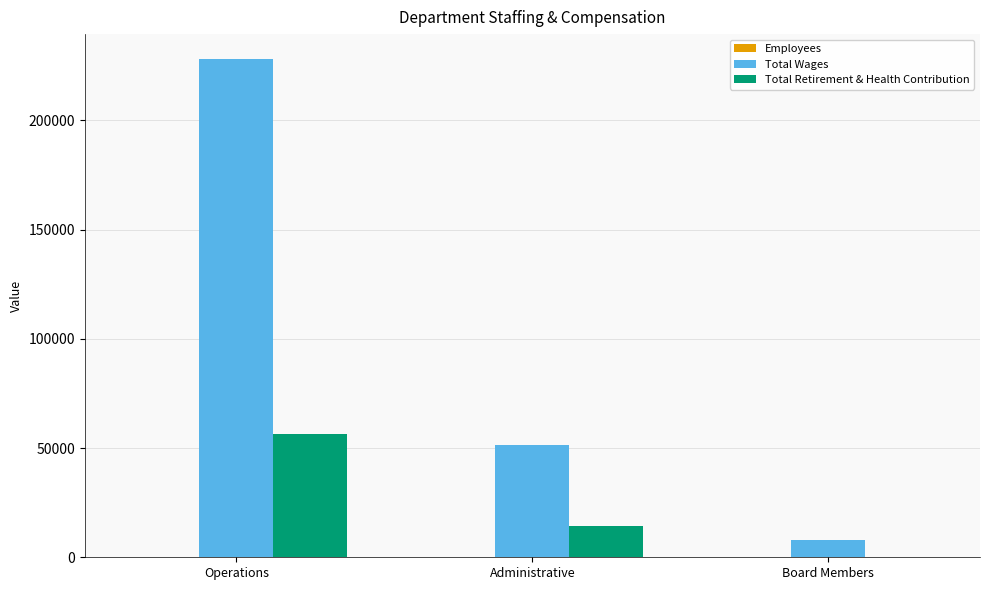

What is the total value across all series at Operations?

284342